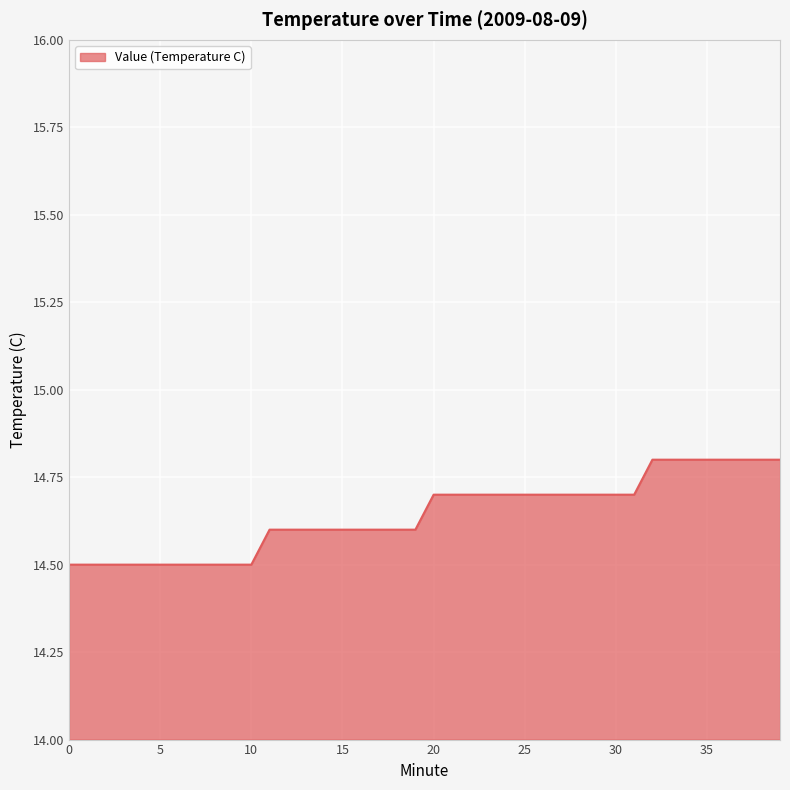

What is the sum of all values?

585.7